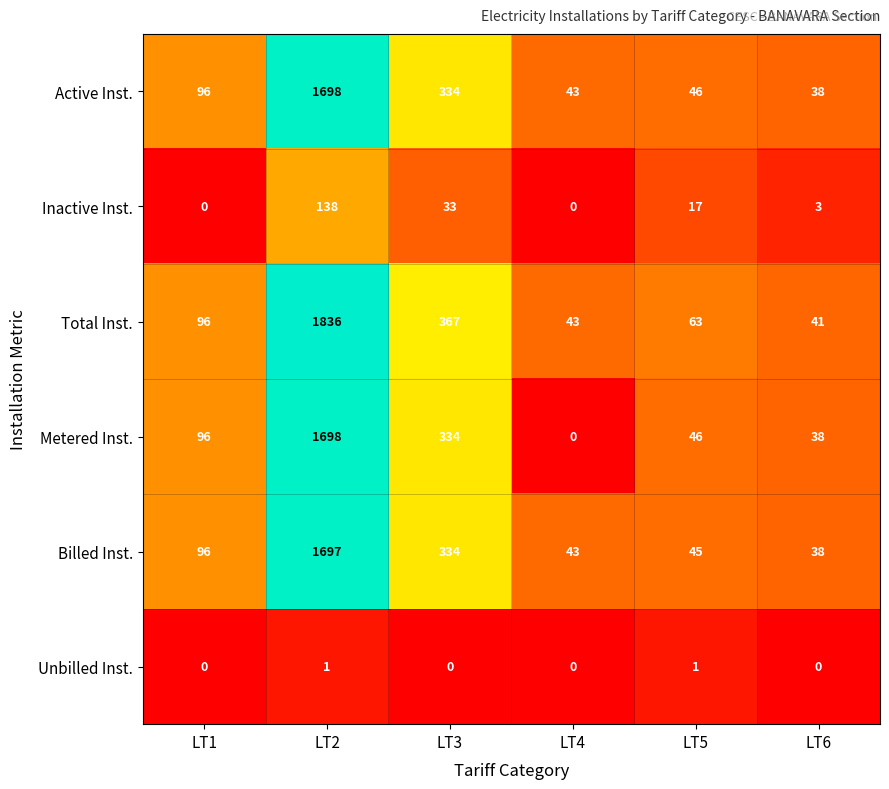

Which series has the largest total across all categories?

Total Inst.